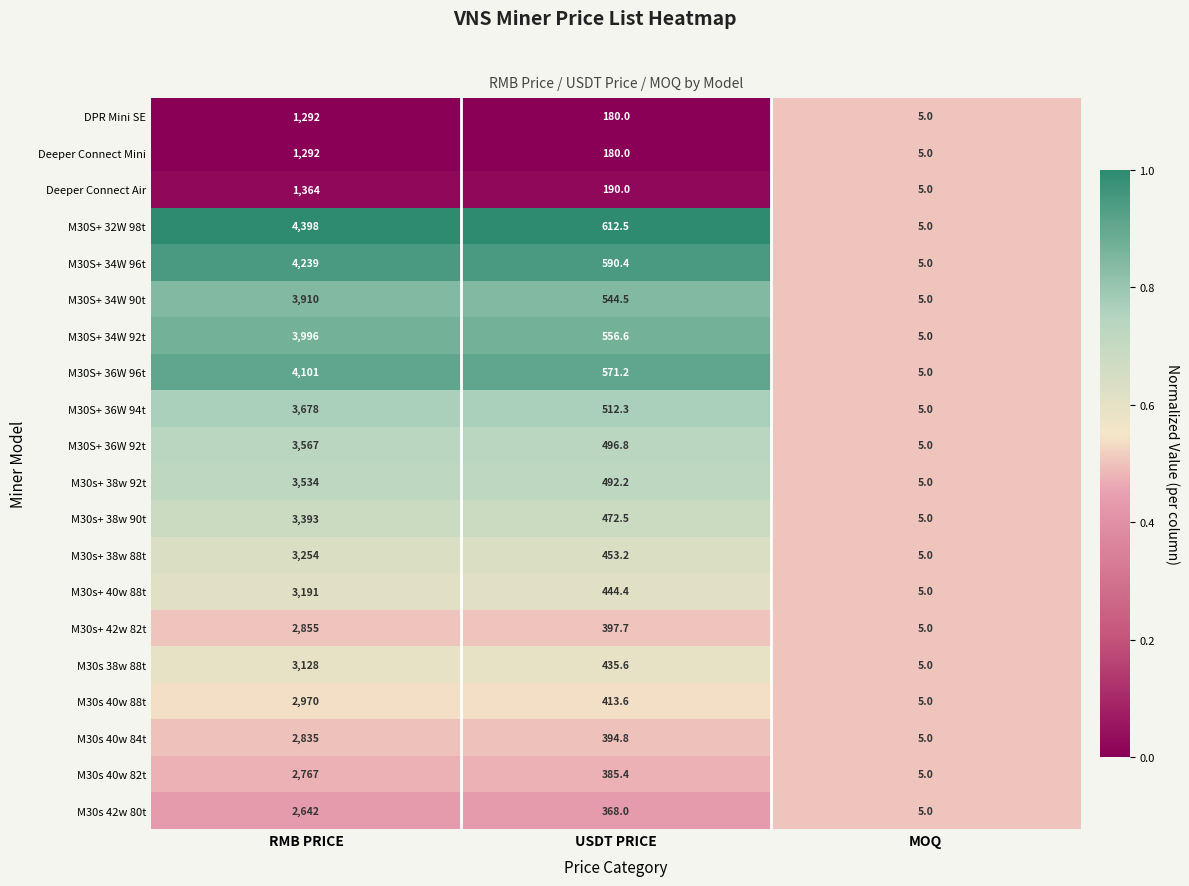

What is the difference between the maximum and second lowest values in the Deeper Connect Mini series?

1112.0